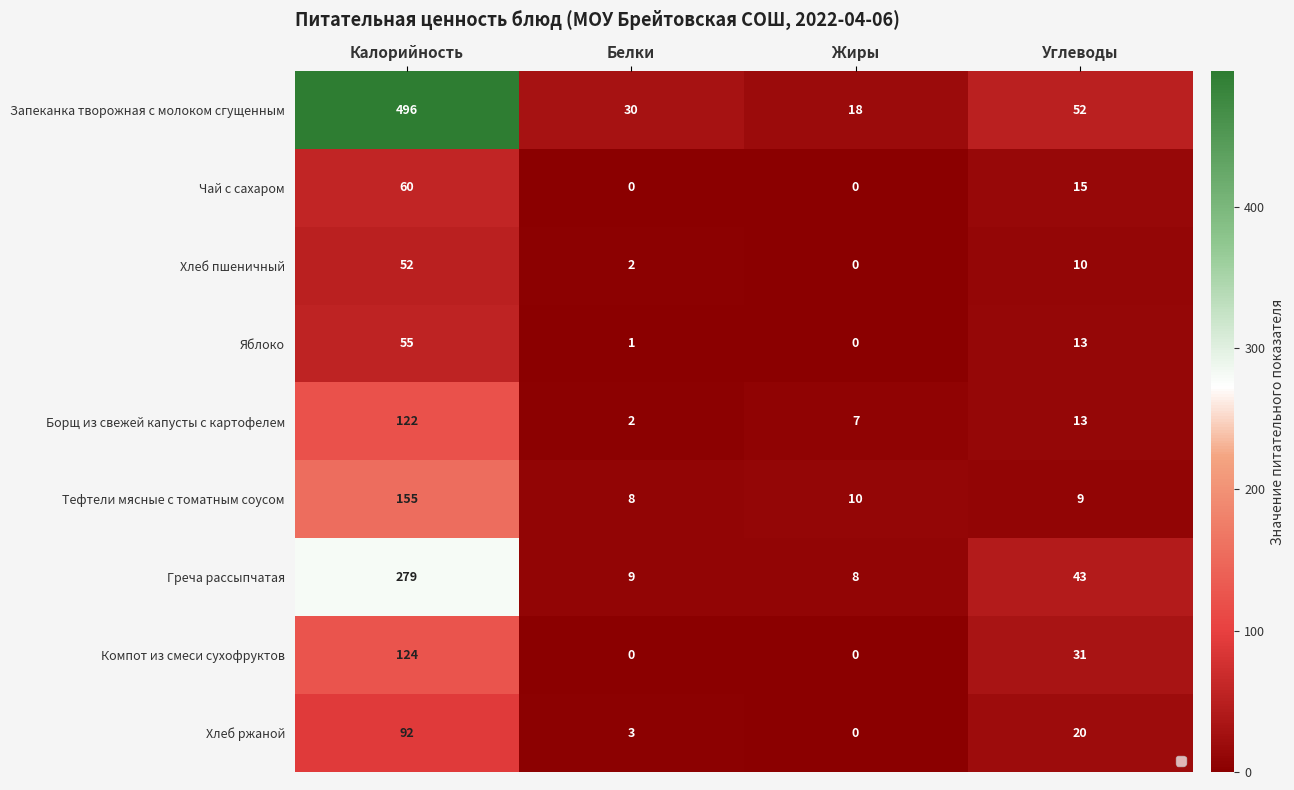

Which category has the lowest value in the Яблоко series?

Жиры